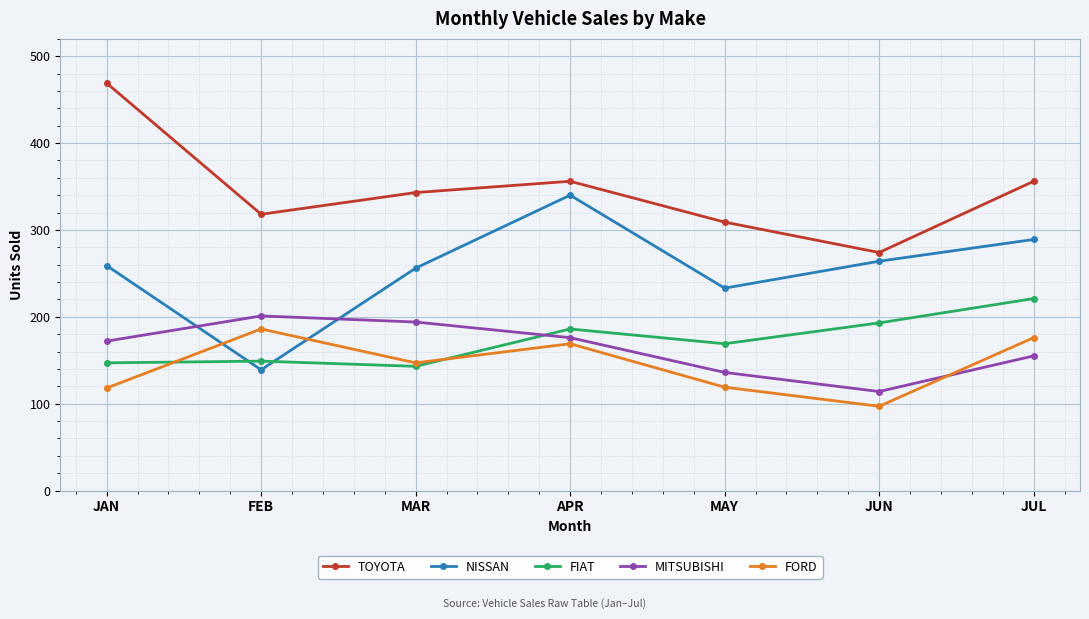

How many distinct data groups are displayed?

5